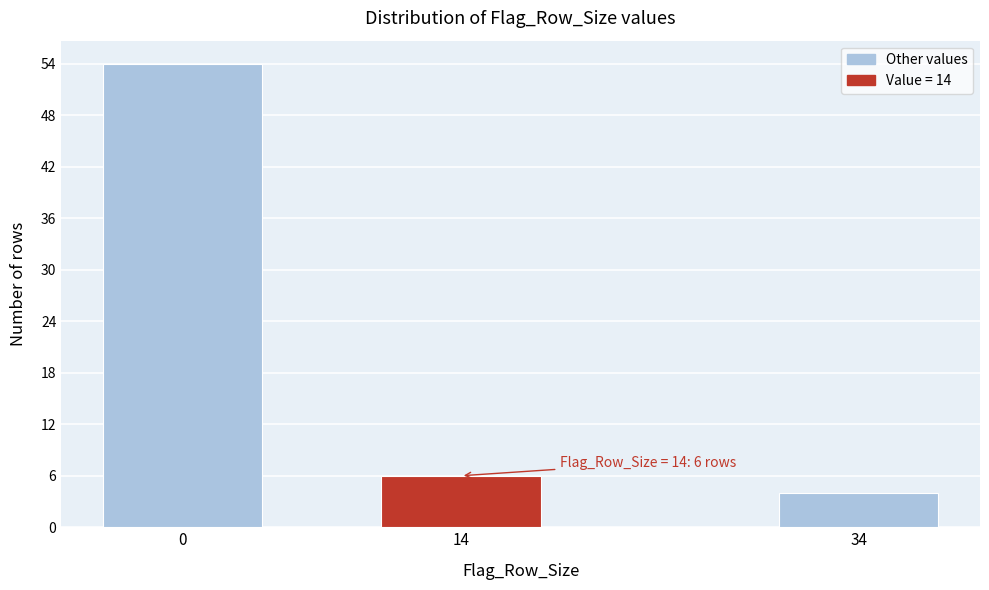

Reading right to left, transcribe all the data shown in this chart.

4	6	54